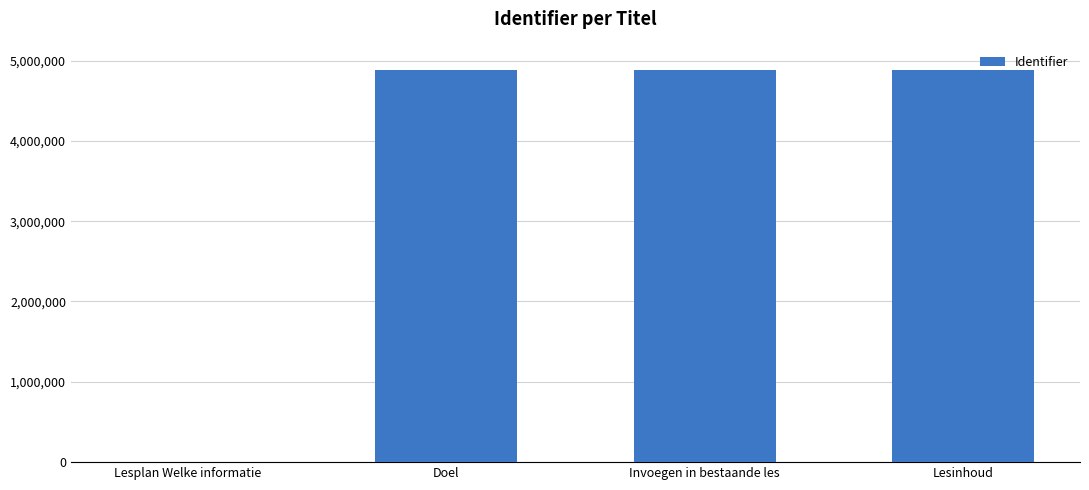

What is the average value?

3664163